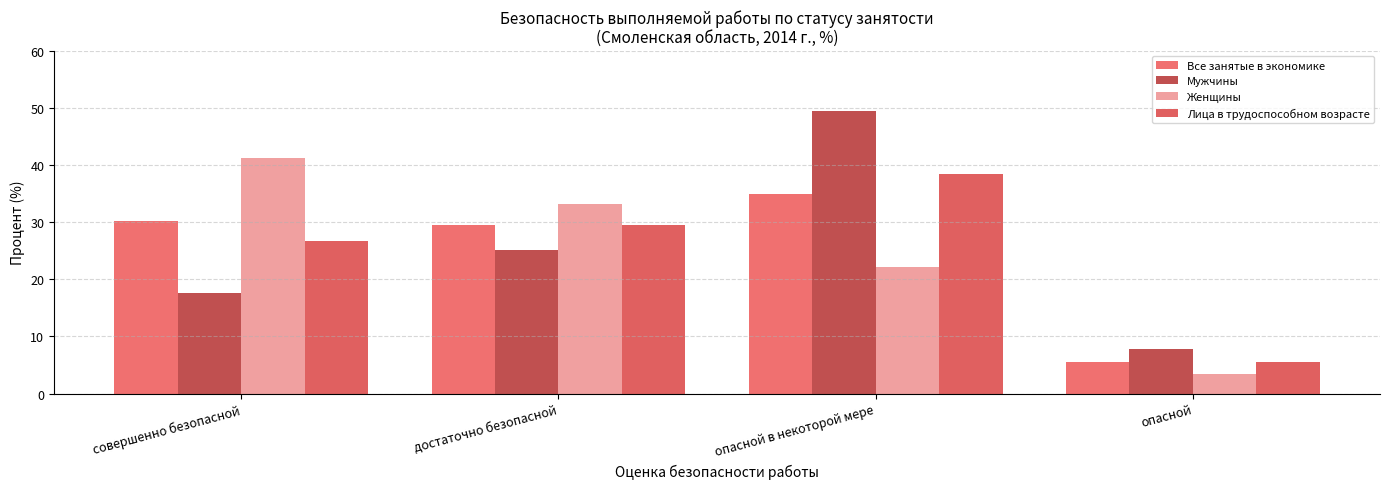

True or false: Лица в трудоспособном возрасте has a value of 29.4 at достаточно безопасной.

True